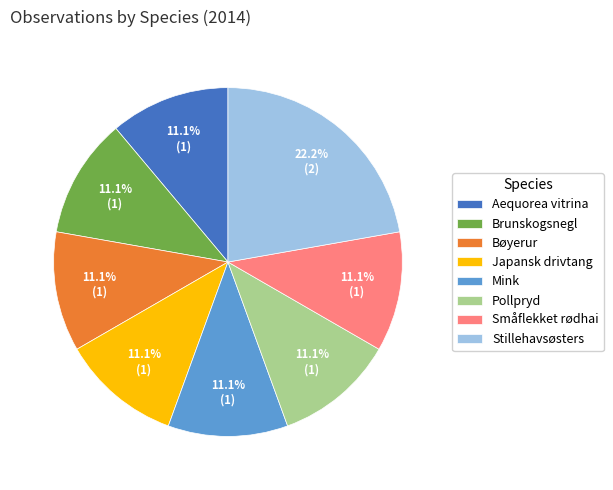

True or false: Pollpryd accounts for 11% of the total.

True